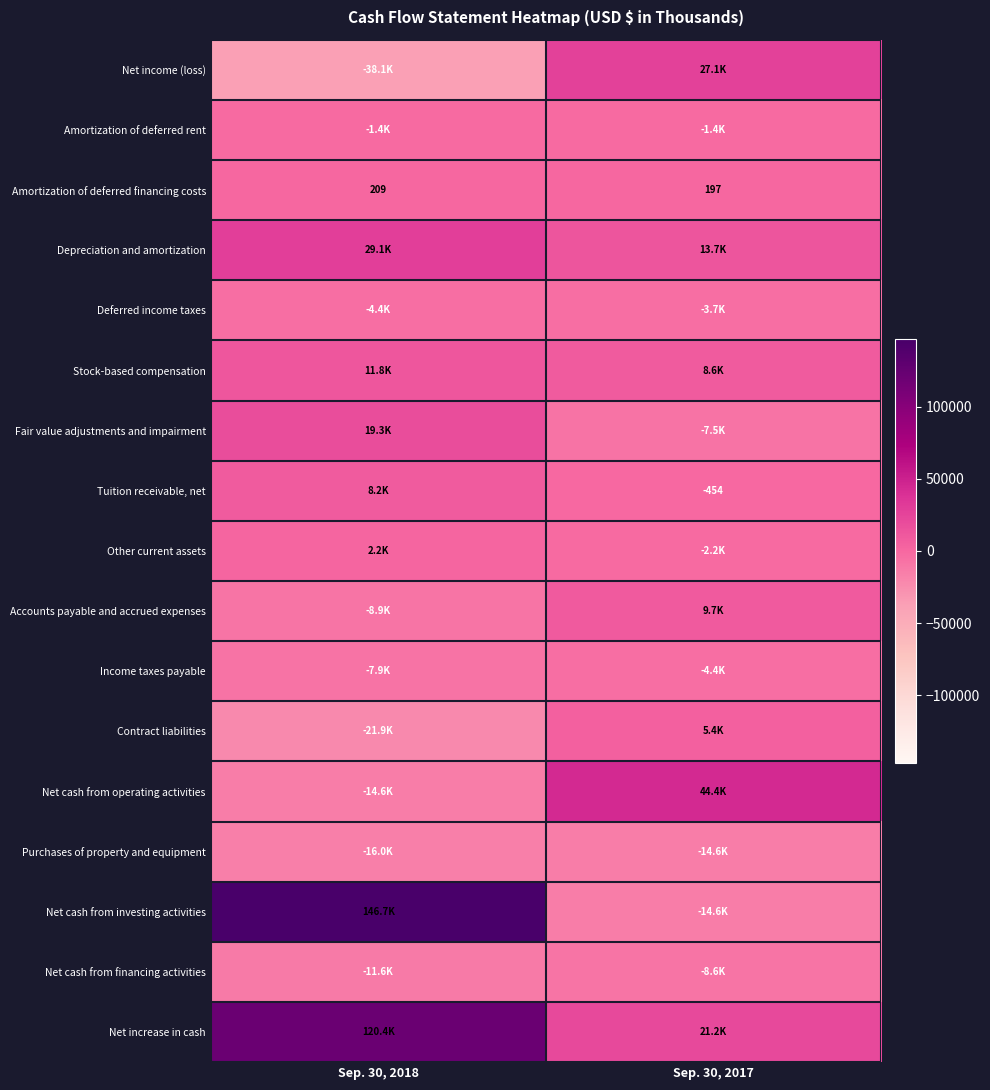

What is the total value across all series at Sep. 30, 2018?

213027